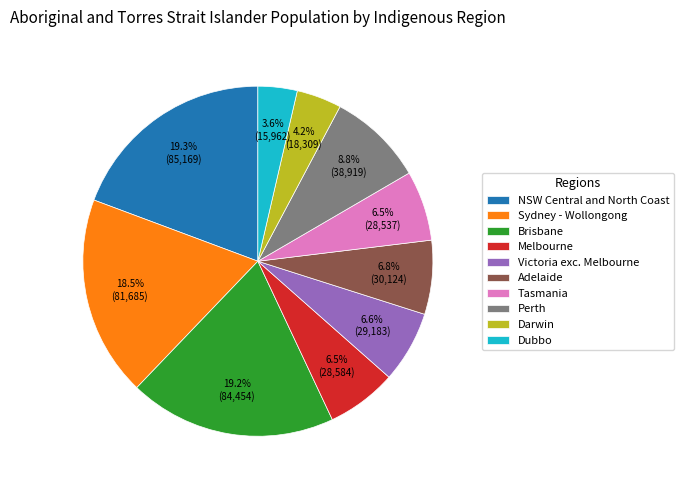

To the nearest percent, what is the difference between the largest and smallest slice percentages?

16%